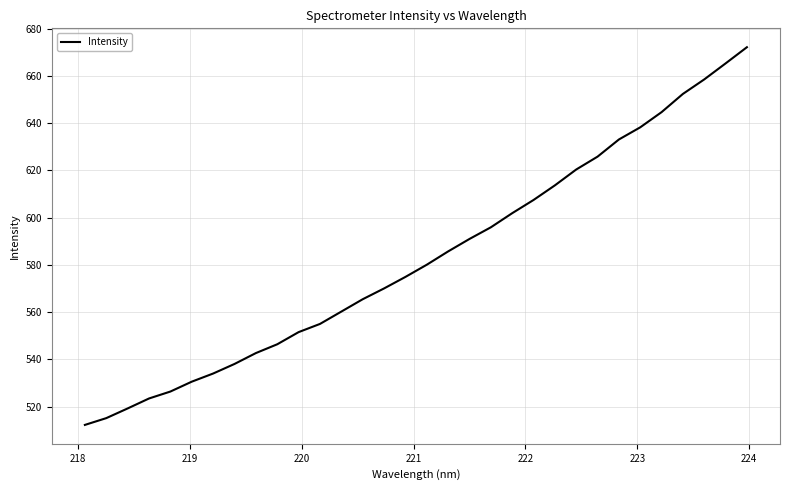

What is the sum of all values?

18651.6